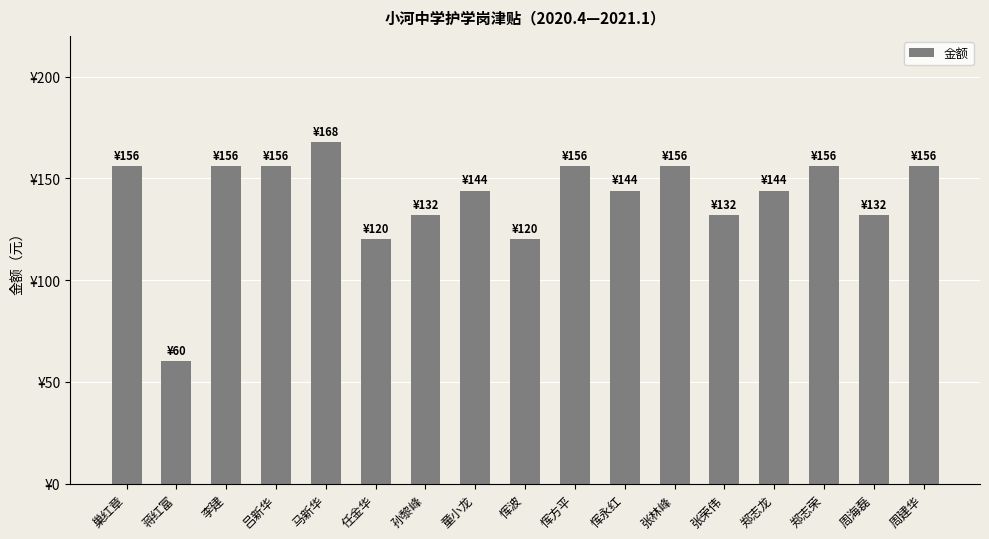

What is the change in value from 巢红章 to 恽波?

-36